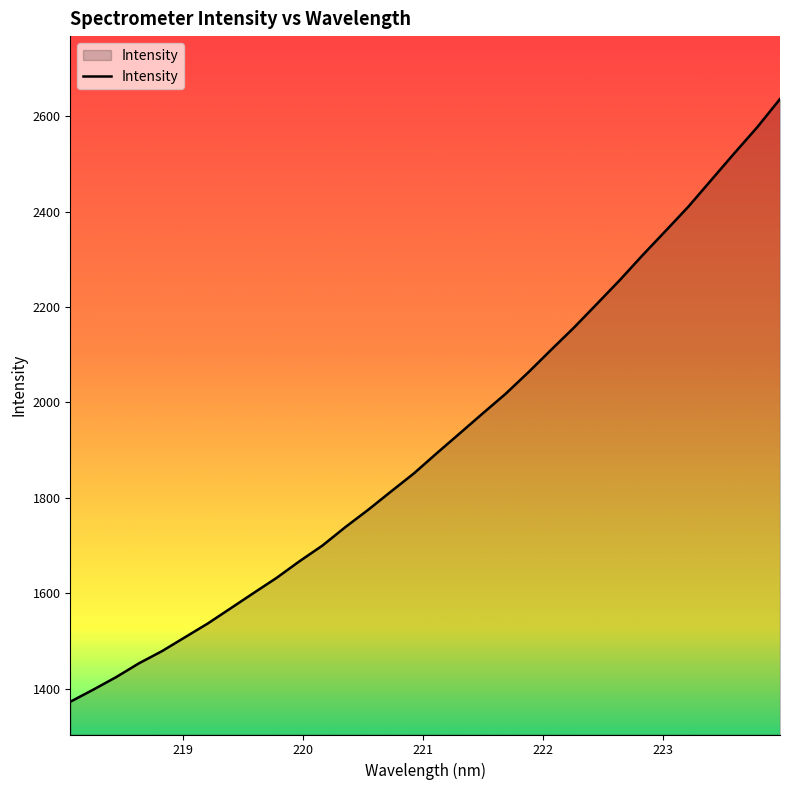

What is the difference between the maximum and minimum values?

1263.4